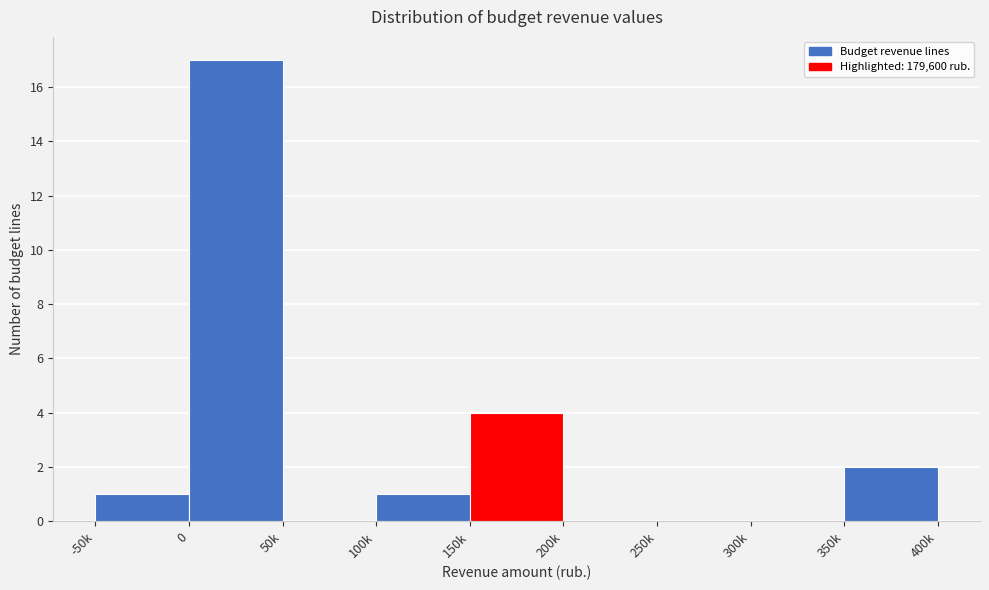

Reading left to right, extract all data points from this chart.

-50k=1	0=17	50k=0	100k=1	150k=4	200k=0	250k=0	300k=0	350k=2